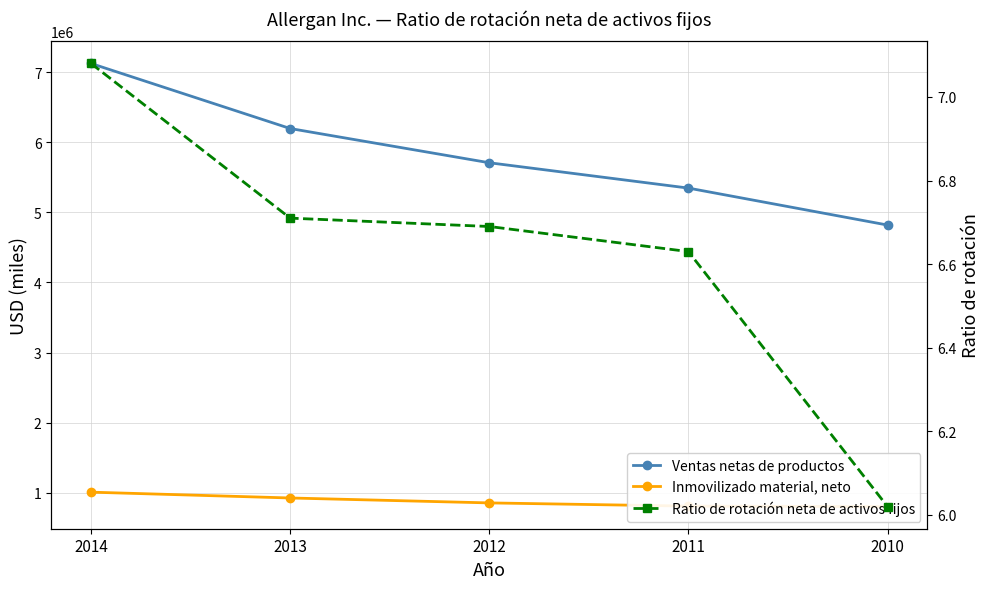

What is the difference between the Inmovilizado material, neto values at 2010 and 2012?

52300.0